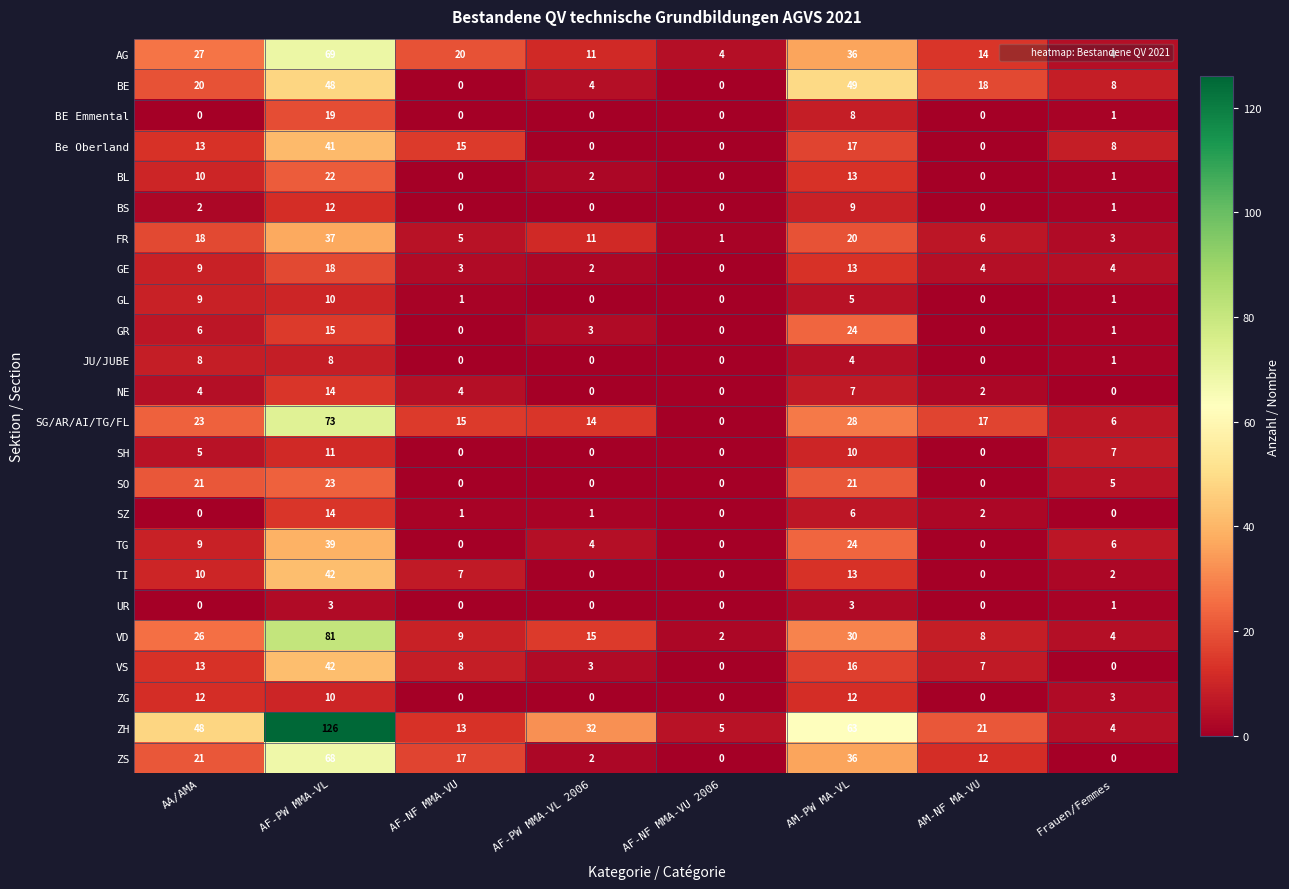

The AG series shows 57 at AM-PW MA-VL. True or false?

False